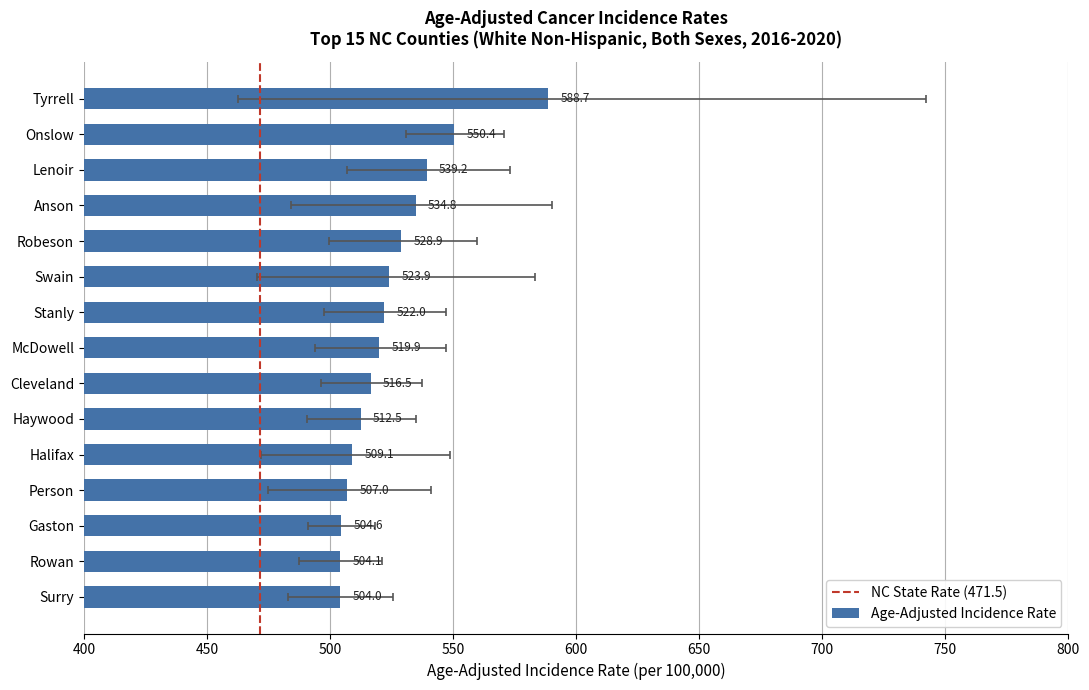

What is the smallest value displayed?

504.0